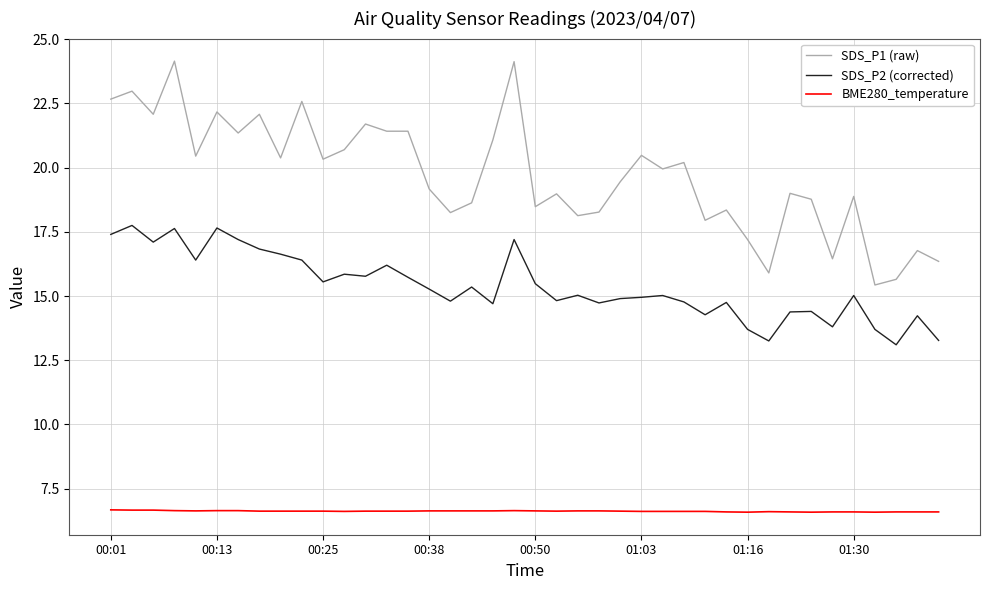

What is the minimum value for SDS_P2 (corrected)?

13.1